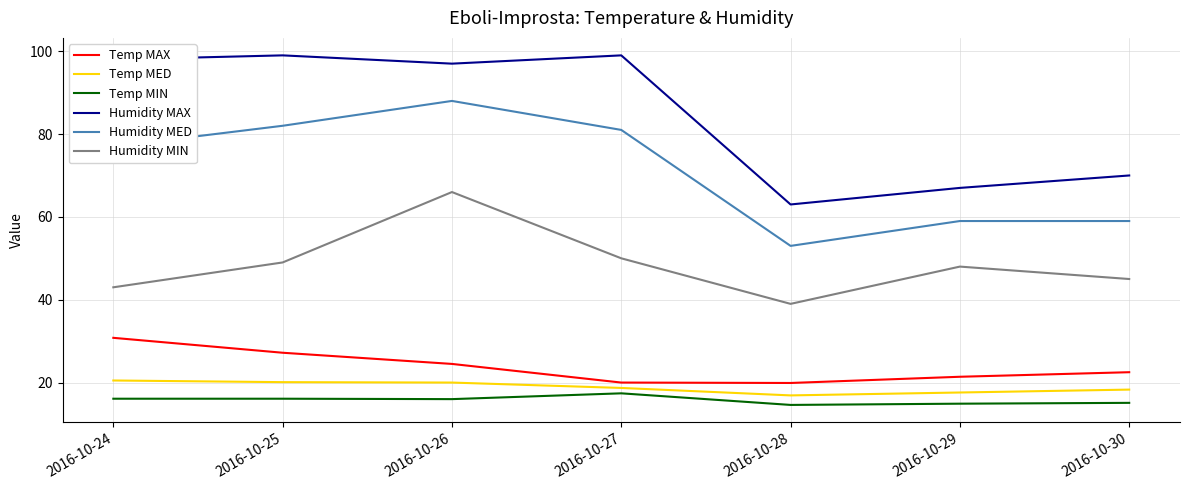

At which label is Humidity MAX closest to 81?

2016-10-30